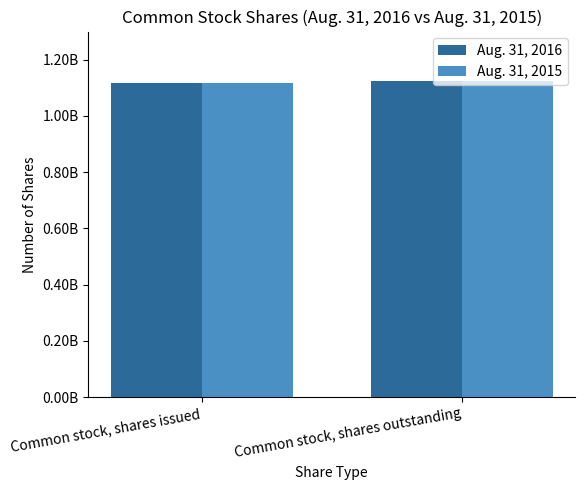

At Common stock, shares outstanding, list the series in order from smallest to largest.

Aug. 31, 2016, Aug. 31, 2015